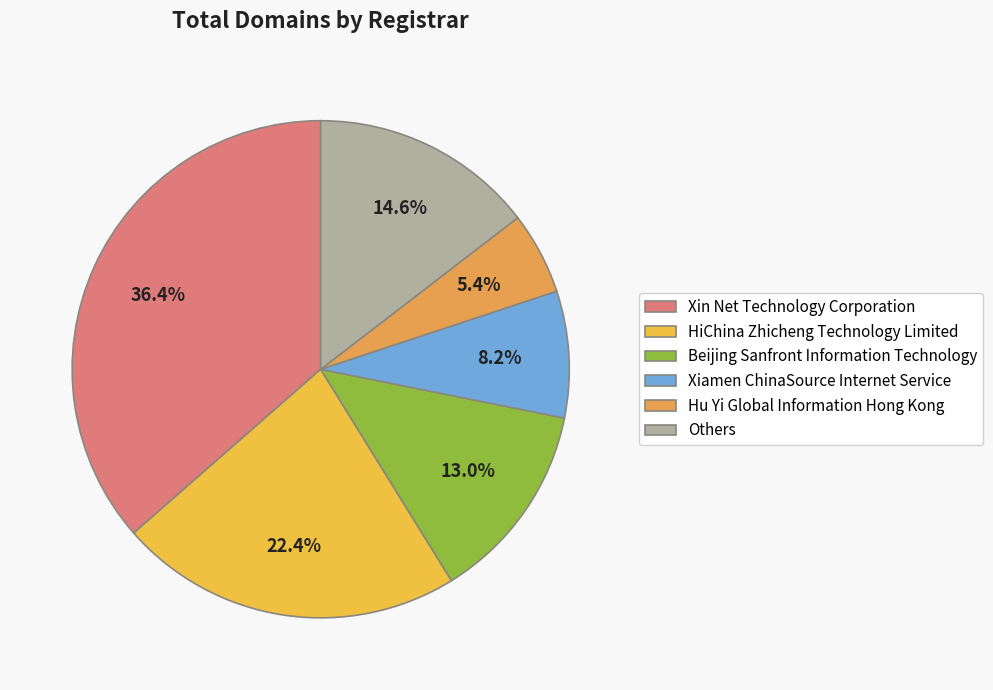

To the nearest percent, what percentage of the pie is Xiamen ChinaSource Internet Service?

8%